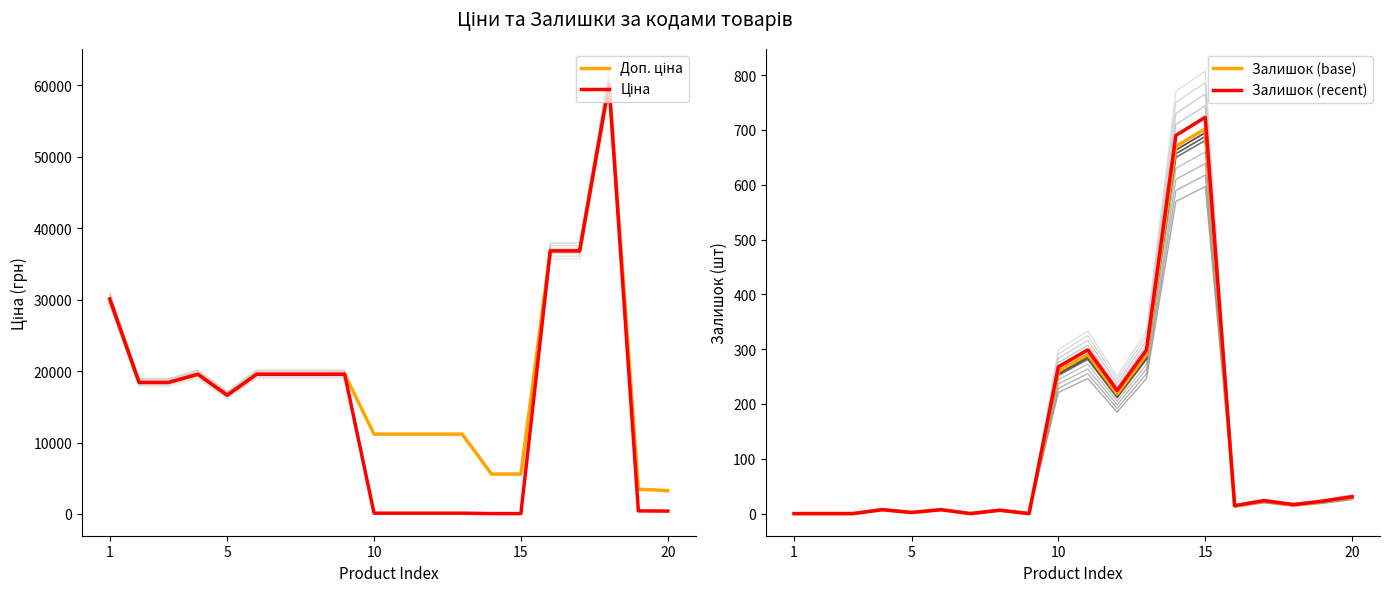

At which label is Ціна closest to 30130?

1